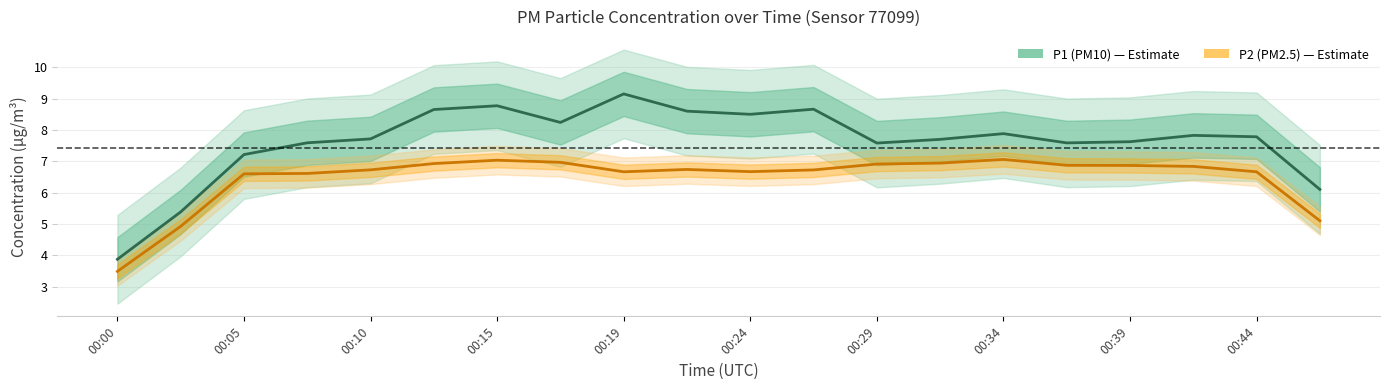

How many lines are shown in the chart?

2